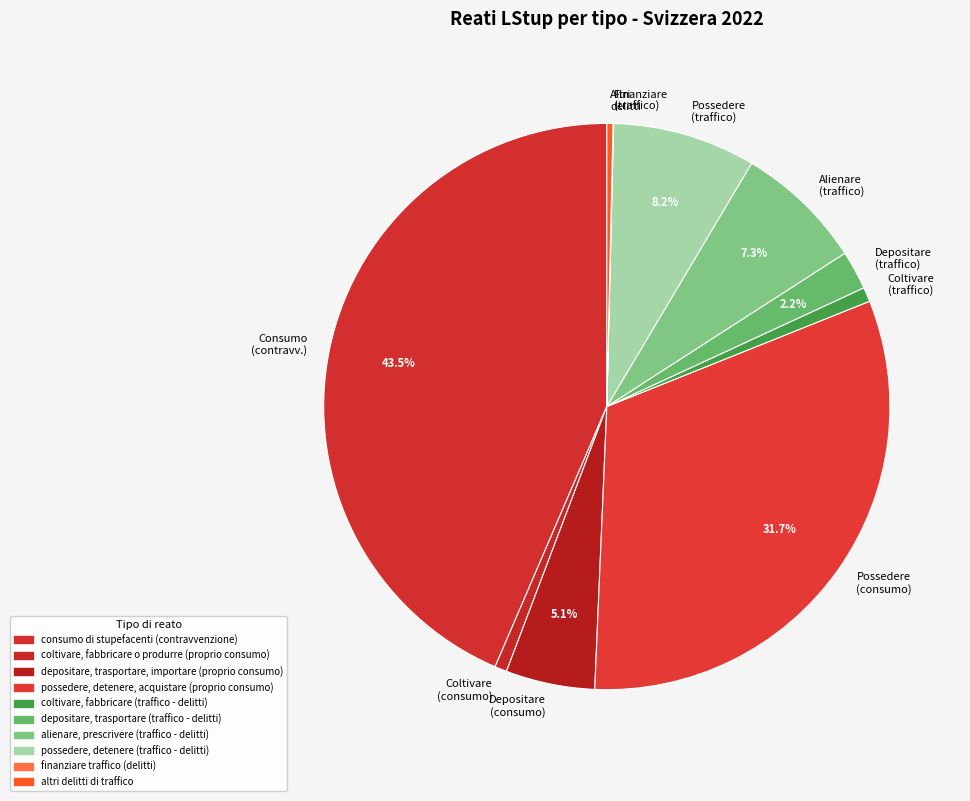

Which slice is the largest?

Consumo (contravv.)